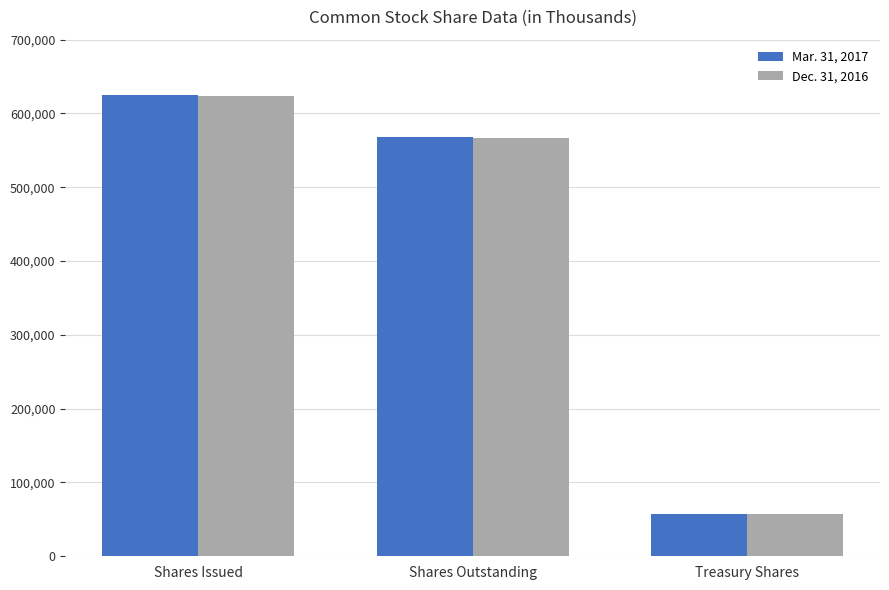

Rank the series by their maximum value, from highest to lowest.

Mar. 31, 2017, Dec. 31, 2016